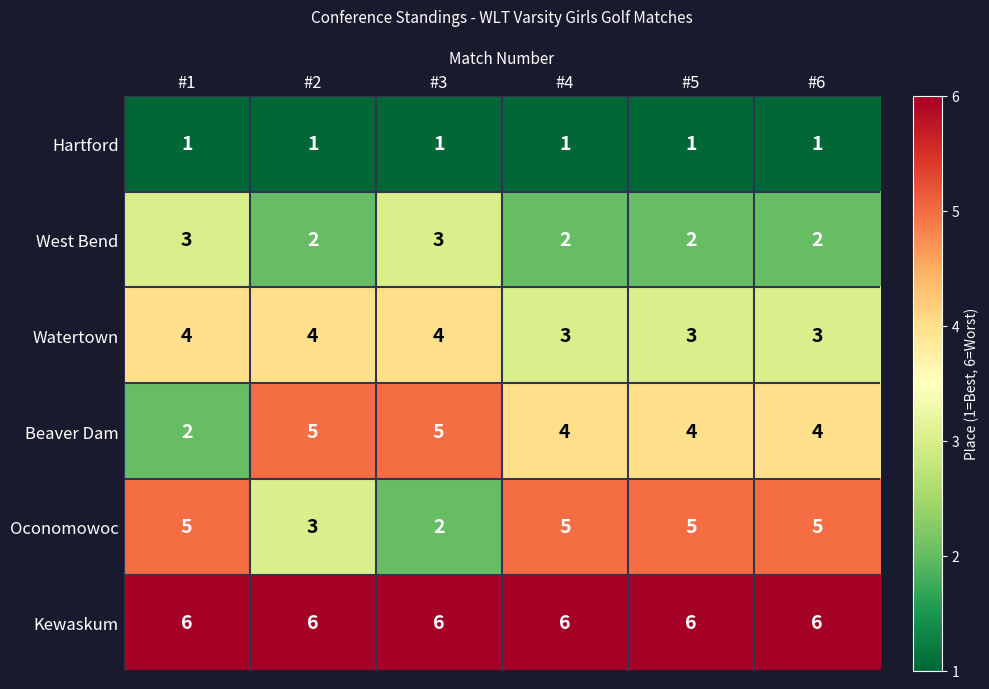

What is the spread (max minus min) of values at #2?

5